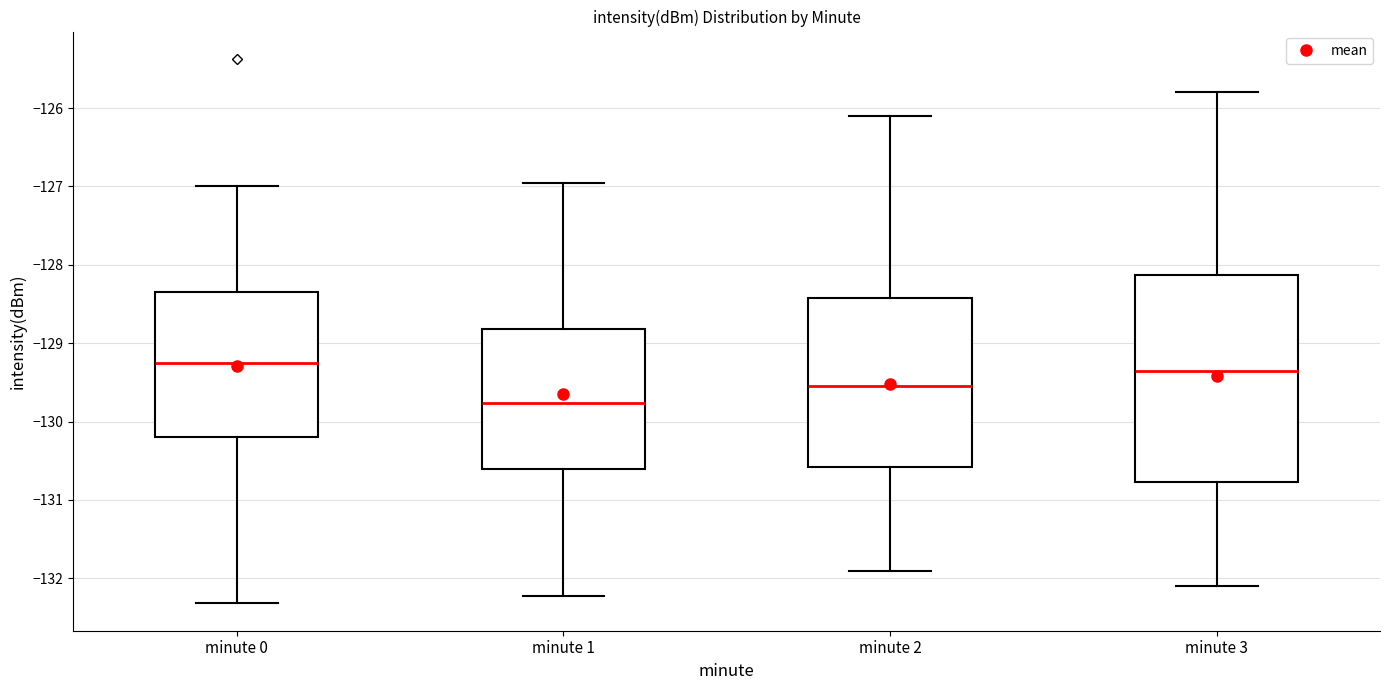

Reading left to right, read every box against the y-axis: the position of its median line, the range the box covers, and the ends of its whiskers. The values are not printed on the chart, so give them approximately, as read against the axis.

minute 0: median -129.3, box -130.2 to -128.3, whiskers -132.3 to -127.0
minute 1: median -129.8, box -130.6 to -128.8, whiskers -132.2 to -127.0
minute 2: median -129.5, box -130.6 to -128.4, whiskers -131.9 to -126.1
minute 3: median -129.3, box -130.8 to -128.1, whiskers -132.1 to -125.8